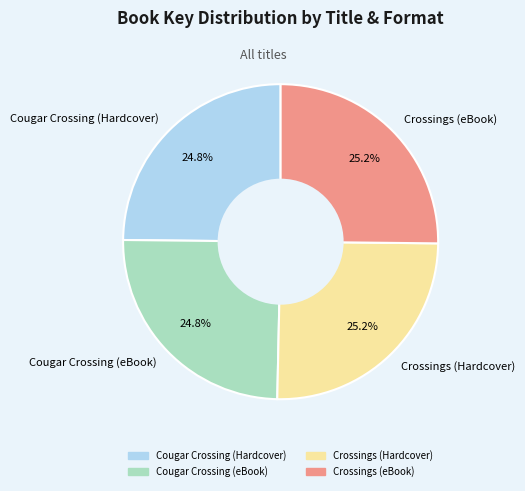

True or false: Cougar Crossing (eBook) accounts for 25% of the total.

True